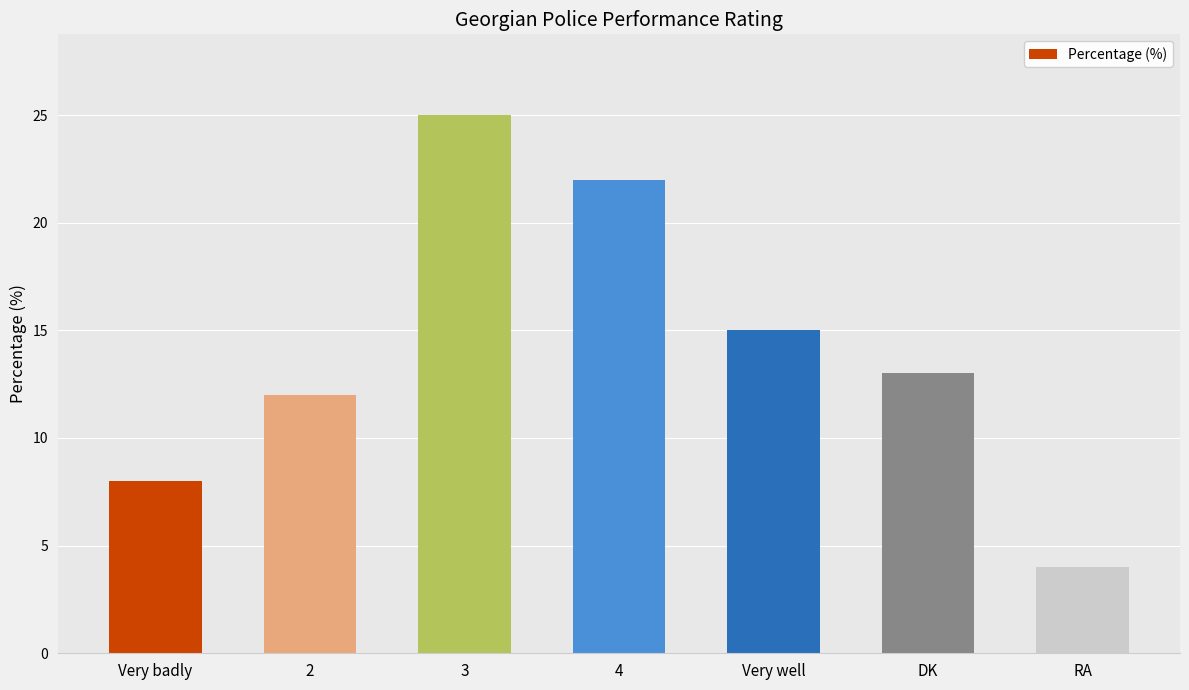

Between RA and 3, which is larger?

3